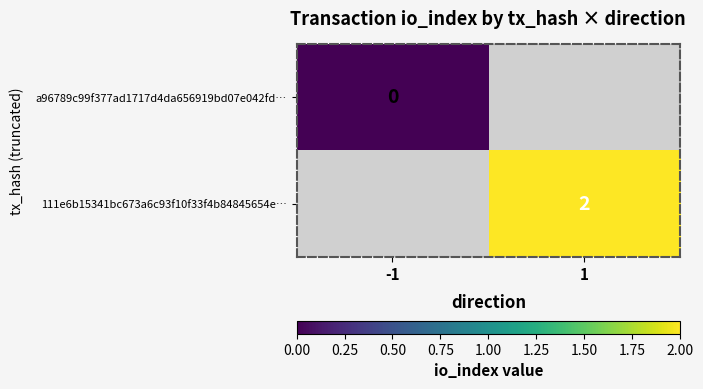

The value of 111e6b15341bc673a6c93f10f33f4b84845654e… at 1 is 3. True or false?

False